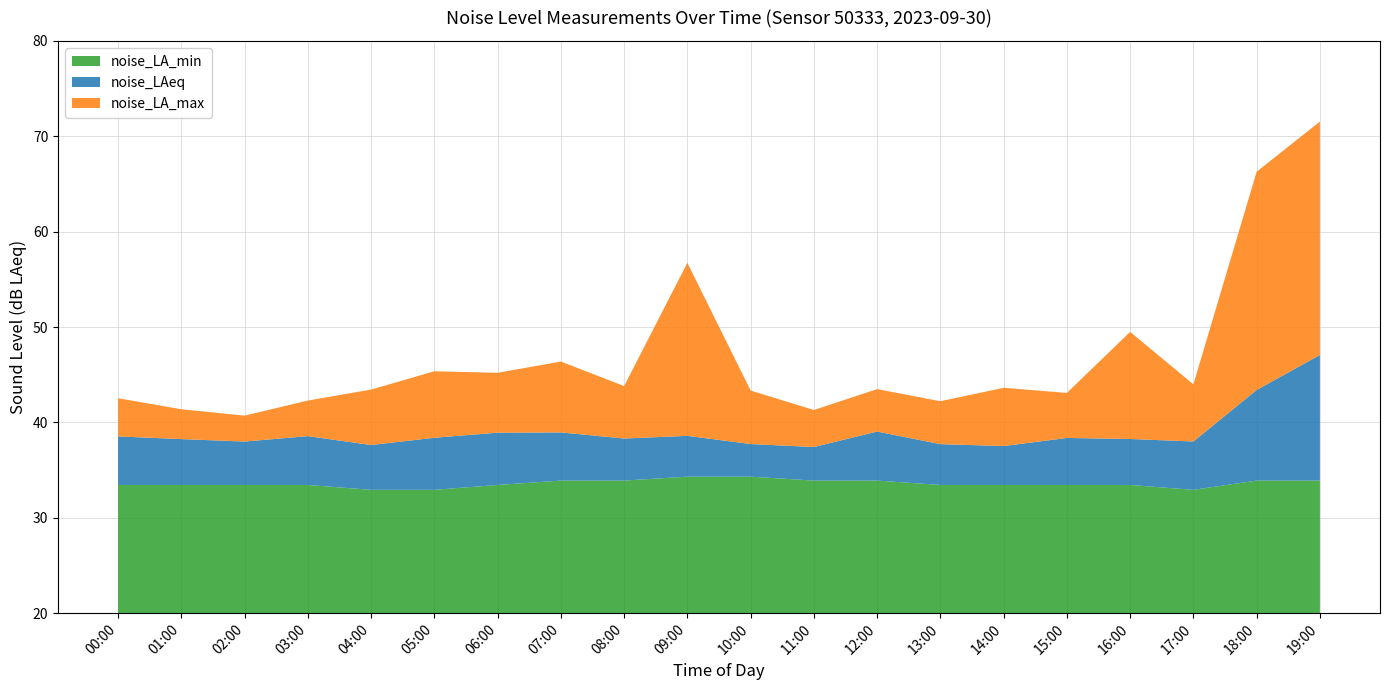

Reading left to right, extract all data points from this chart.

noise_LA_min: 33.4	33.4	33.4	33.4	32.9	32.9	33.4	33.9	33.9	34.3	34.3	33.9	33.9	33.4	33.4	33.4	33.4	32.9	33.9	33.9
noise_LAeq: 38.5	38.2	38.0	38.6	37.6	38.4	38.9	39.0	38.3	38.6	37.7	37.4	39.0	37.7	37.5	38.4	38.3	38.0	43.4	47.1
noise_LA_max: 42.5	41.4	40.7	42.3	43.4	45.4	45.2	46.4	43.8	56.7	43.3	41.3	43.5	42.2	43.6	43.1	49.5	44.0	66.3	71.5